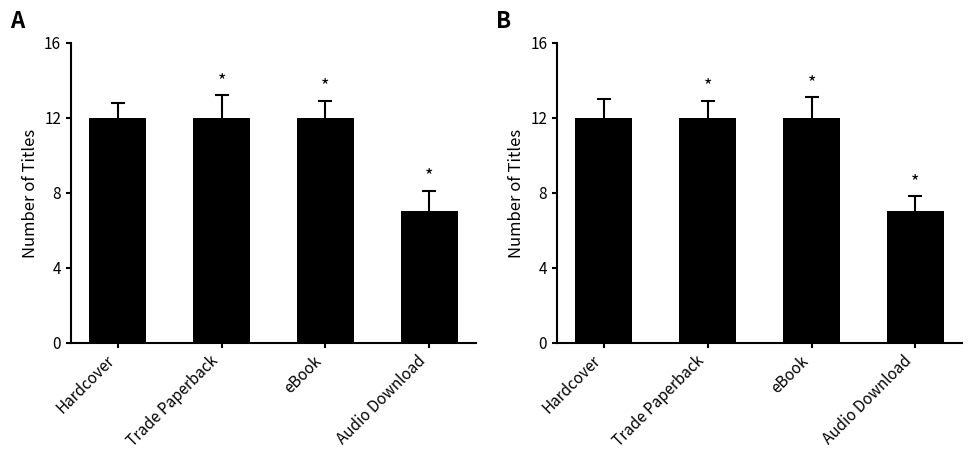

True or false: the data shows 12 at eBook.

True